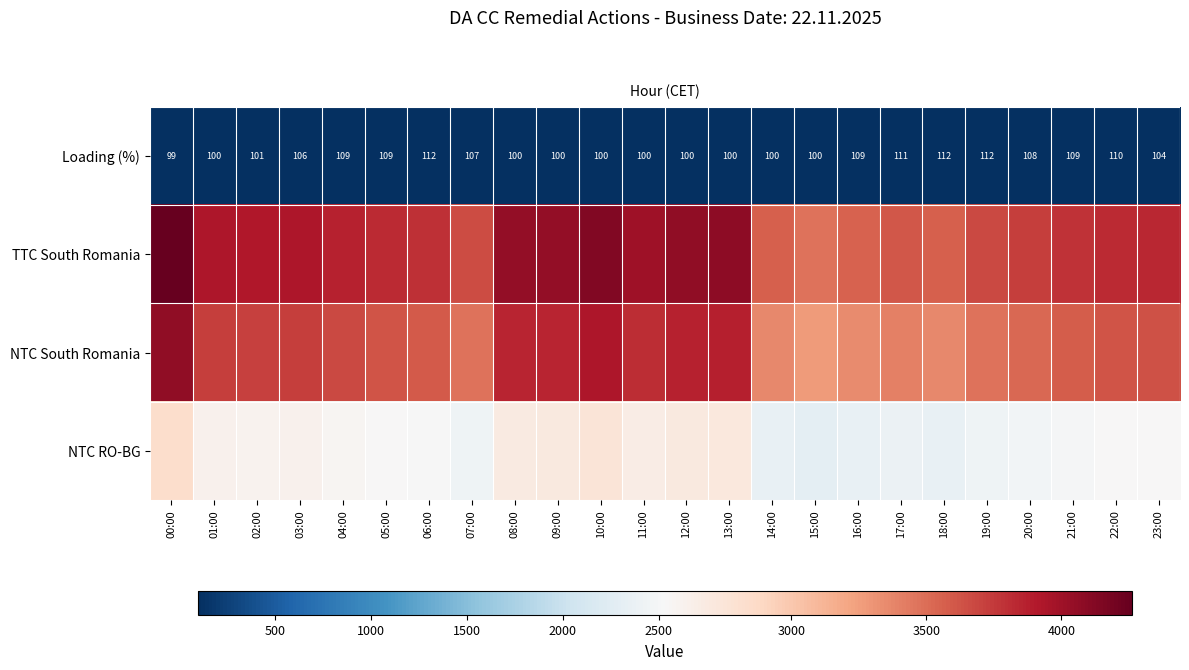

True or false: Loading (%) has a value of 111 at 17:00.

True